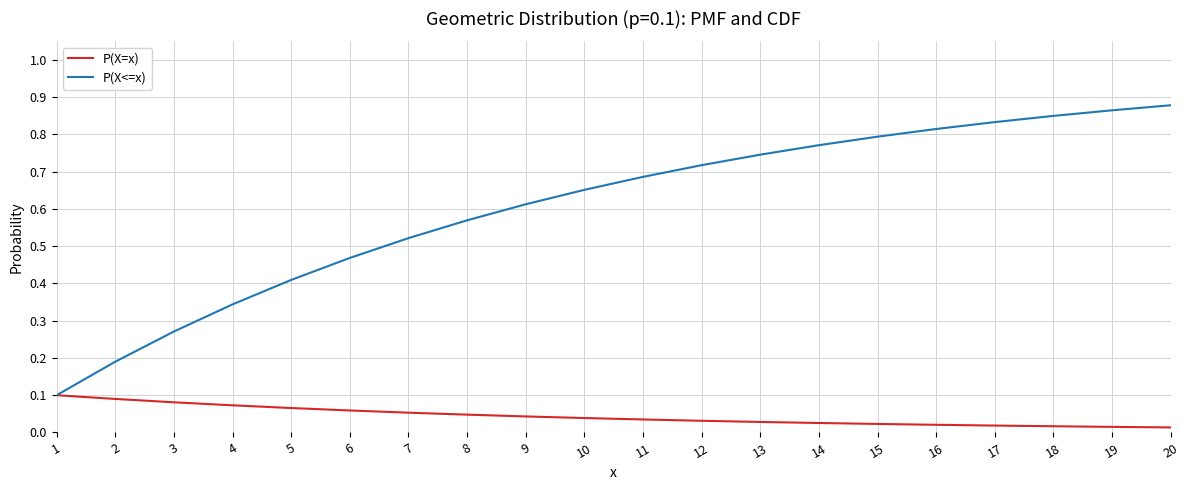

Which series has the largest range (max minus min)?

P(X<=x)